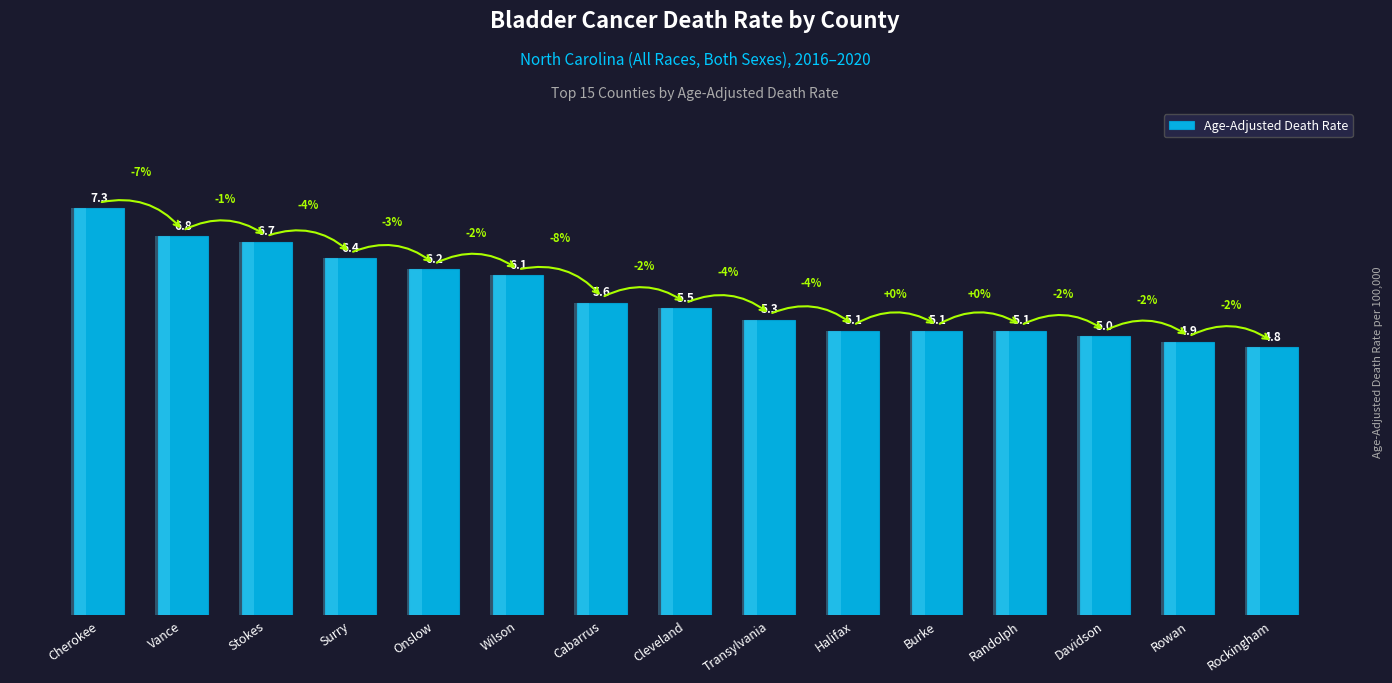

The value at Rockingham is 1.6. True or false?

False